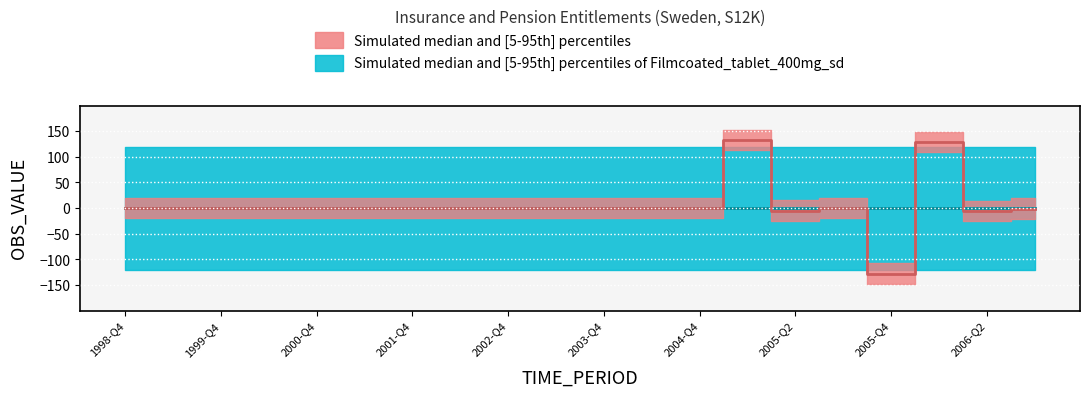

How many data points does each series have?

20